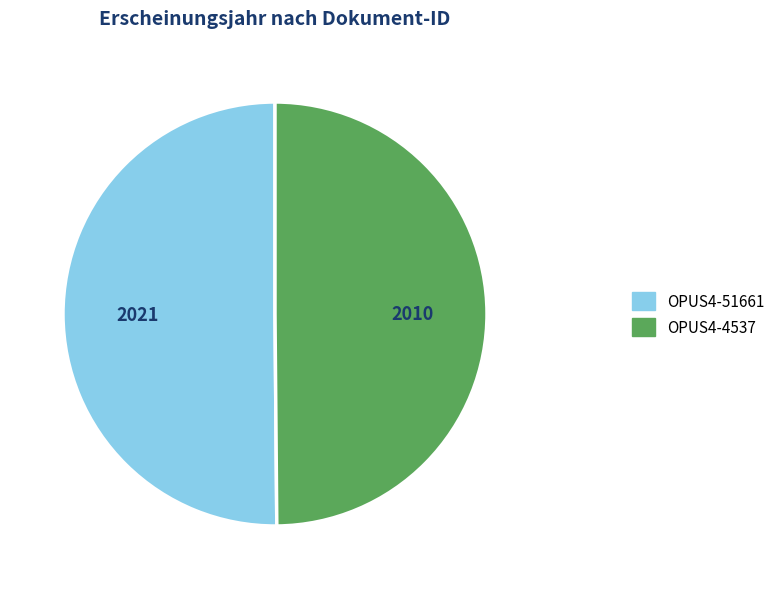

Is it true that OPUS4-51661 is 35% of the pie?

False